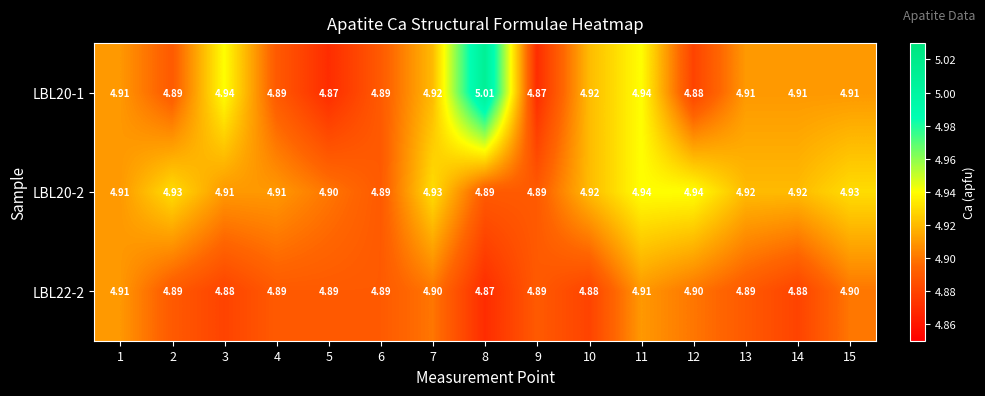

Which series has the largest range (max minus min)?

LBL20-1